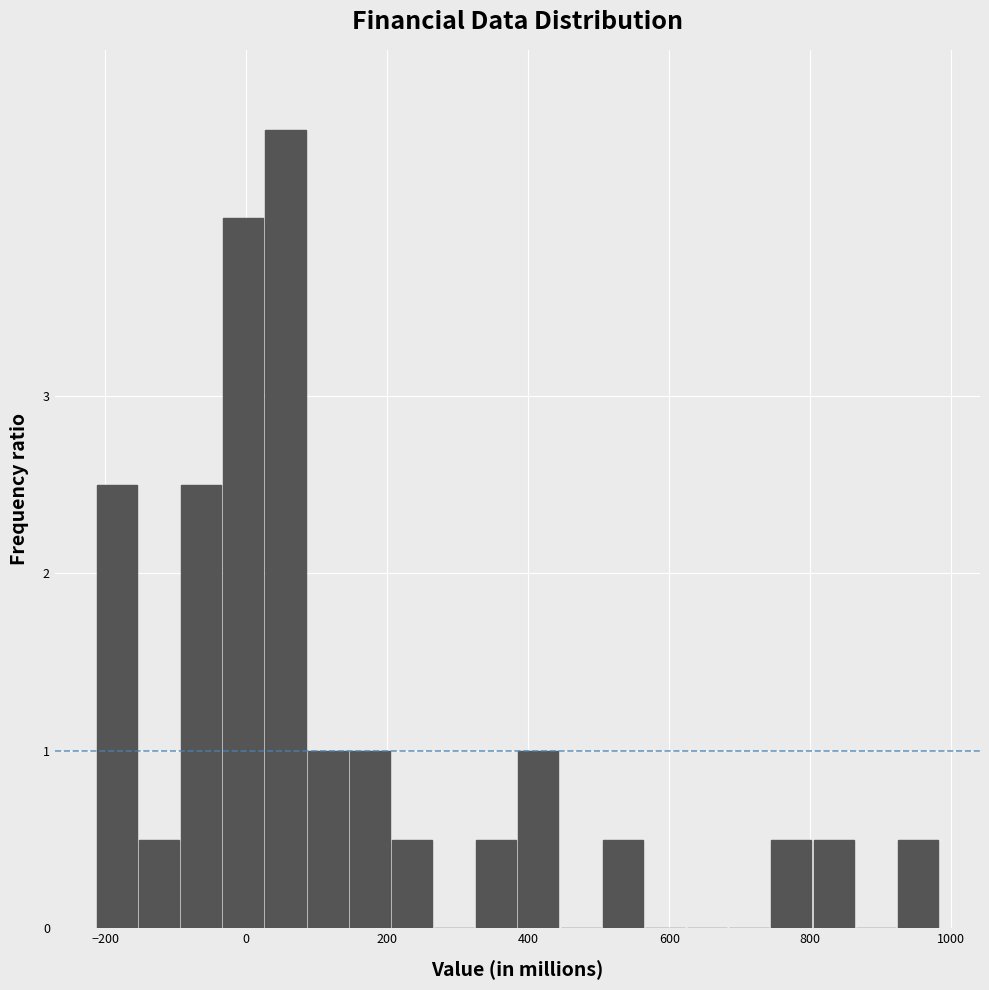

Read against the x-axis, roughly where is the centre of the tallest bar?

60